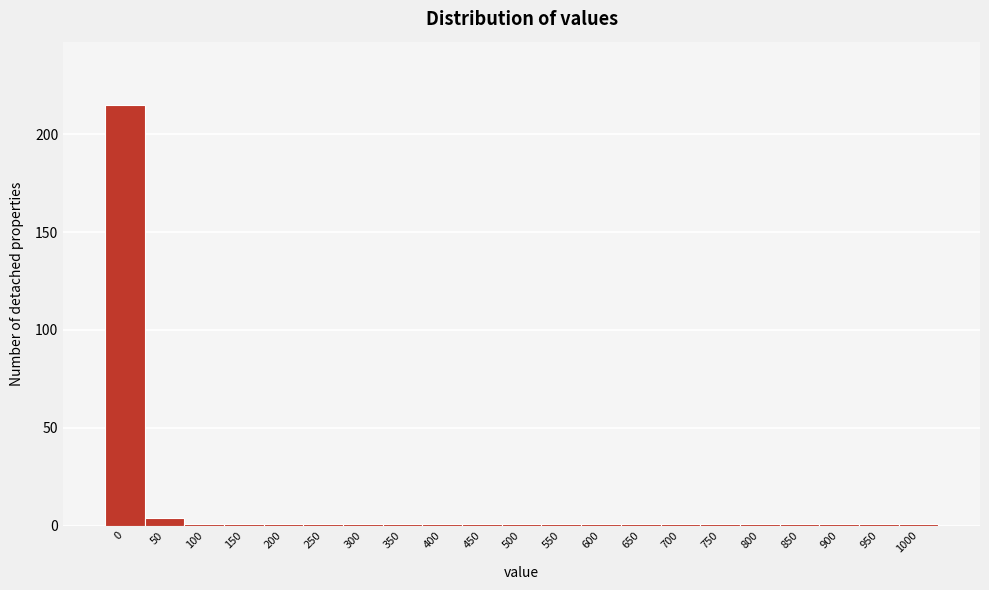

Reading left to right, what are all the values shown in this chart?

215	4	1	1	1	1	1	1	1	1	1	1	1	1	1	1	1	1	1	1	1